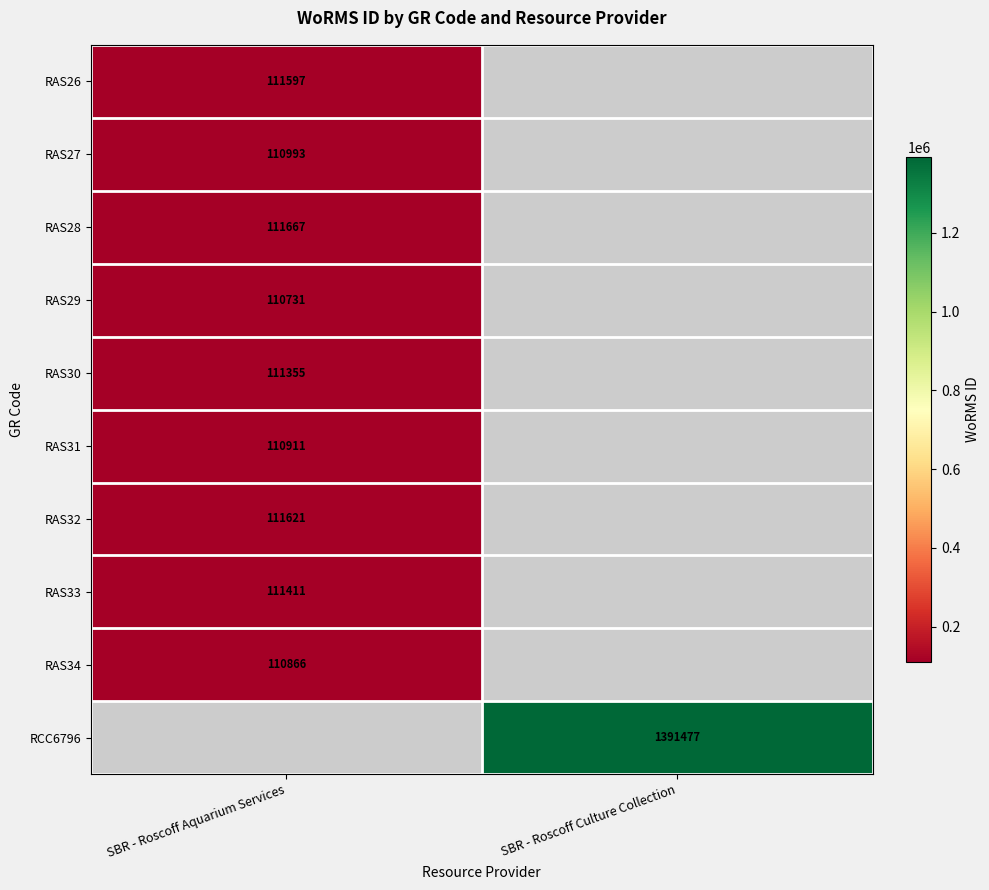

The value of RAS30 at SBR - Roscoff Aquarium Services is 111355. True or false?

True